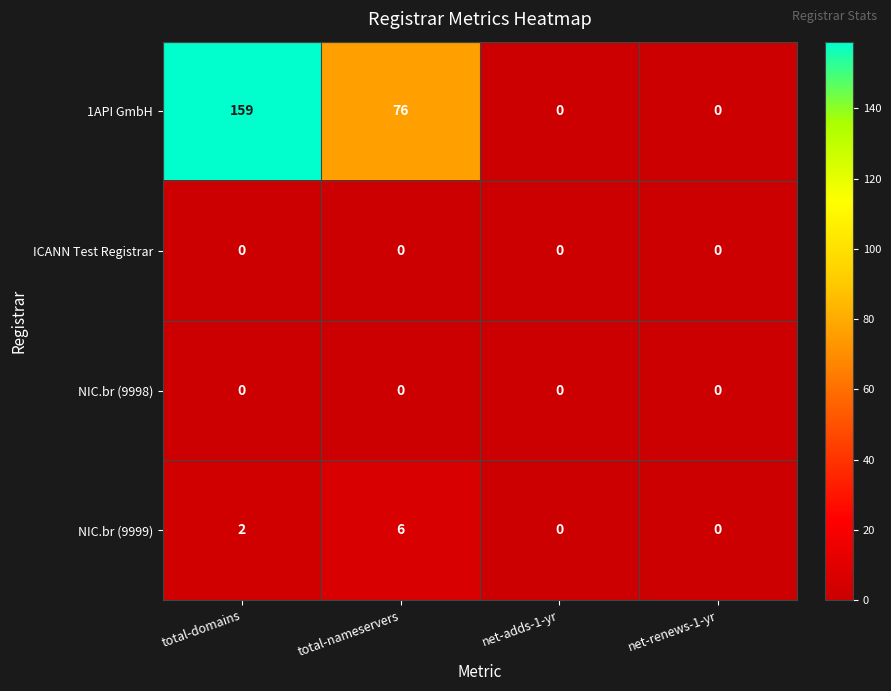

Reading left to right, extract all data points from this chart.

1API GmbH: total-domains=159	total-nameservers=76	net-adds-1-yr=0	net-renews-1-yr=0
ICANN Test Registrar: total-domains=0	total-nameservers=0	net-adds-1-yr=0	net-renews-1-yr=0
NIC.br (9998): total-domains=0	total-nameservers=0	net-adds-1-yr=0	net-renews-1-yr=0
NIC.br (9999): total-domains=2	total-nameservers=6	net-adds-1-yr=0	net-renews-1-yr=0